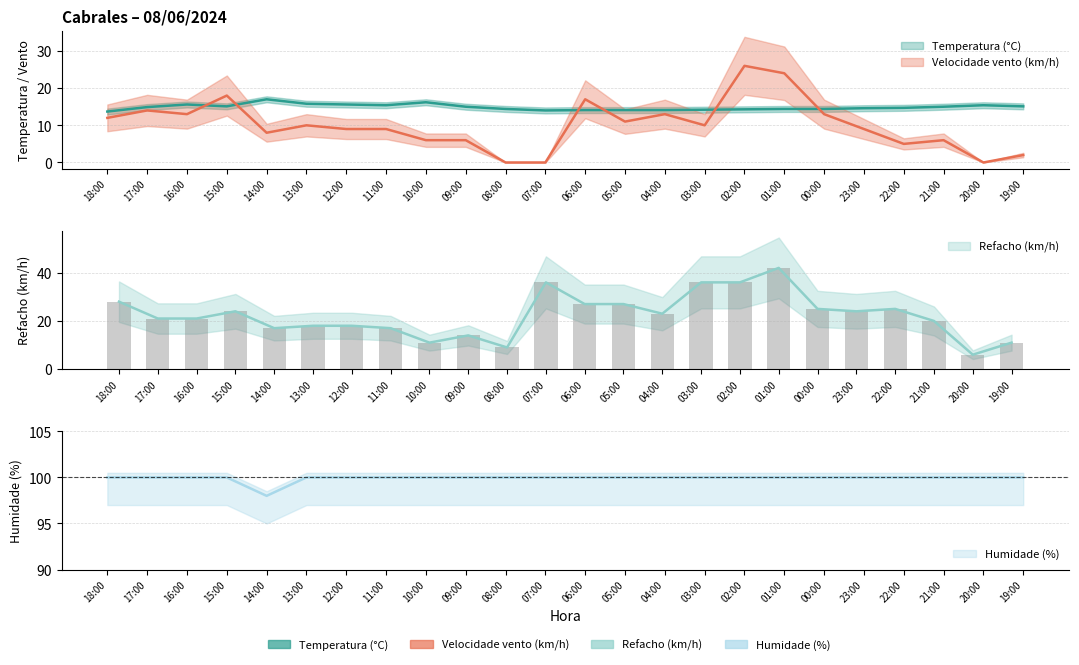

At which category is the sum across all series the highest?

01:00